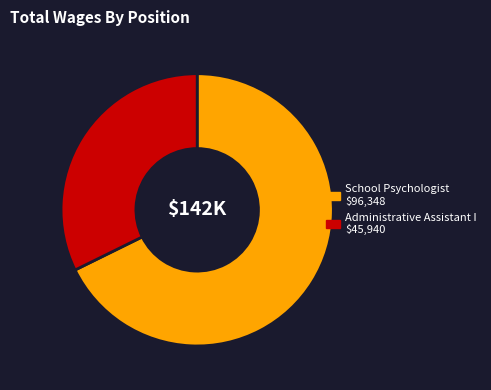

Between Administrative Assistant I and School Psychologist, which is larger?

School Psychologist